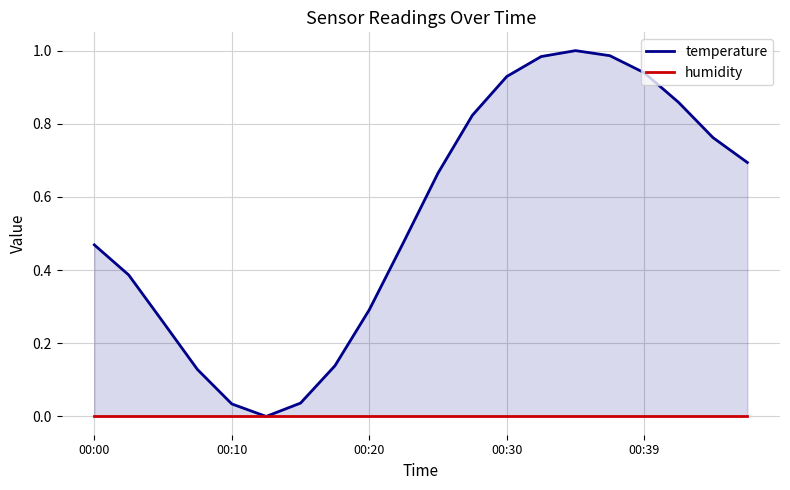

At which category does the chart reach its minimum across all series?

5